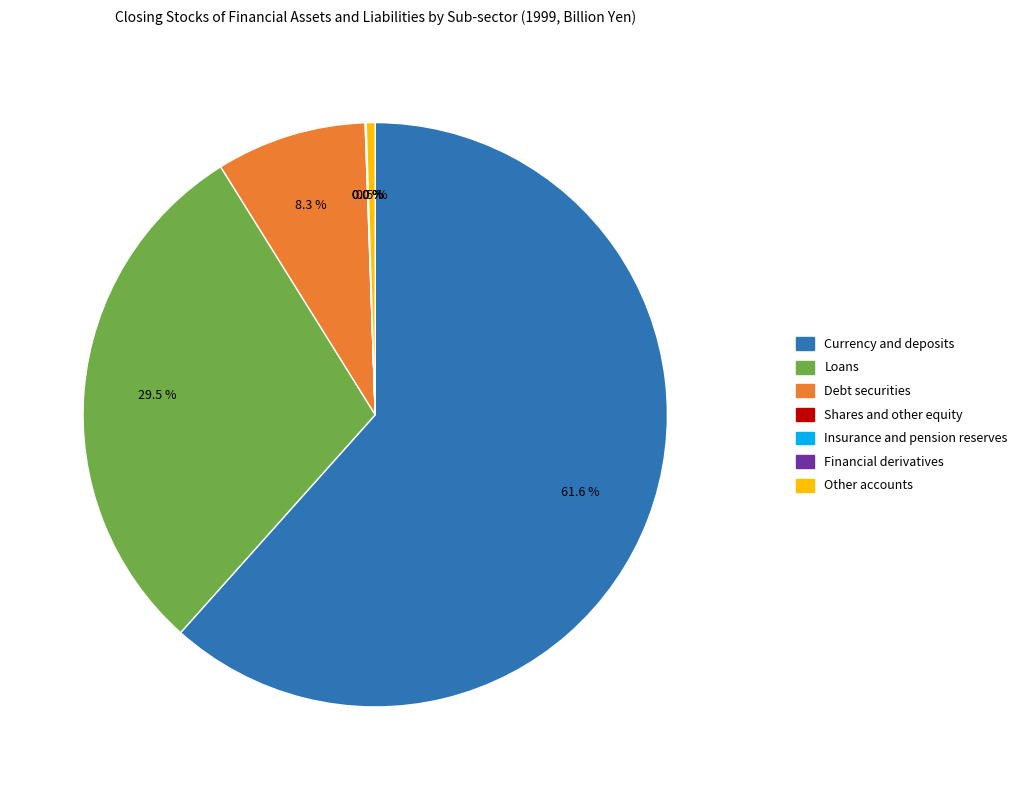

Which category accounts for the majority?

Currency and deposits